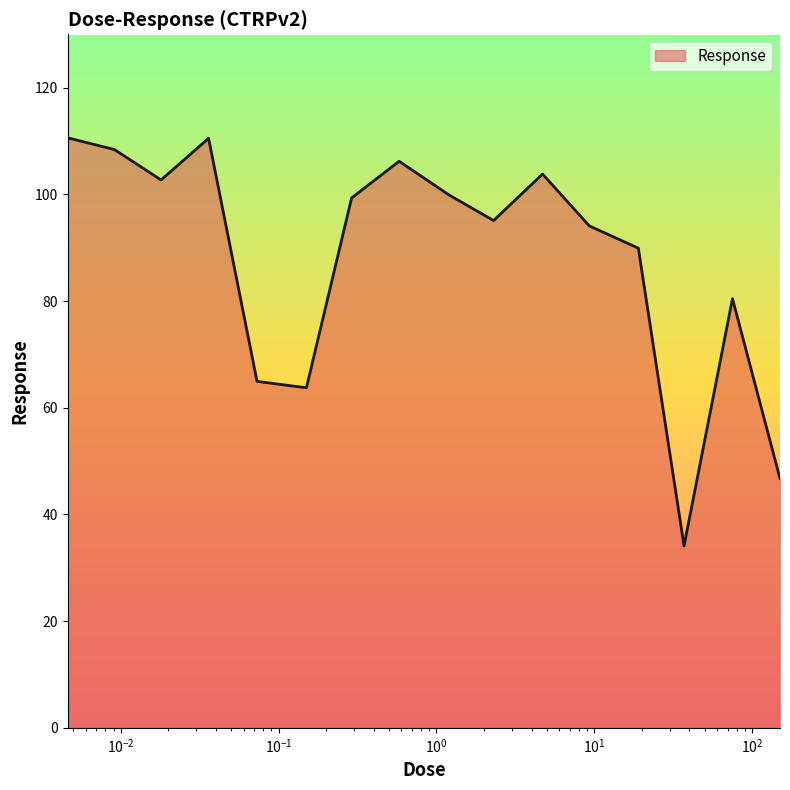

What is the minimum value shown in the chart?

34.1